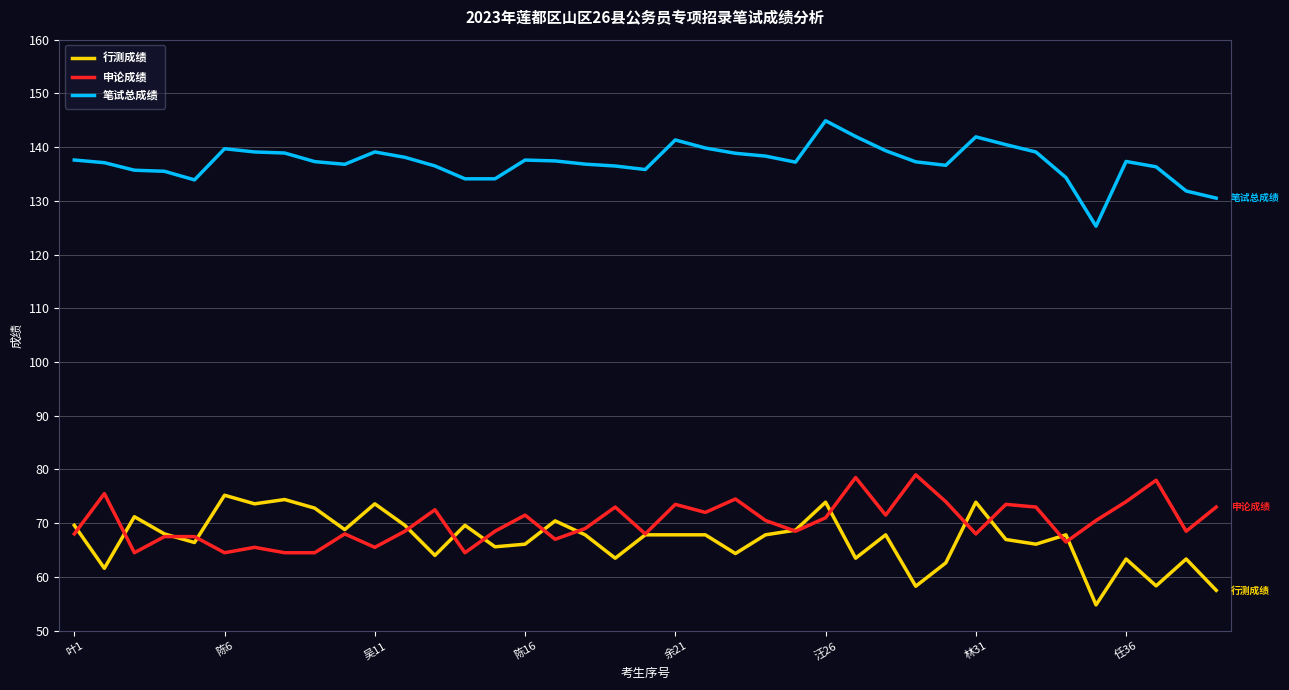

What is the smallest value displayed?

54.8